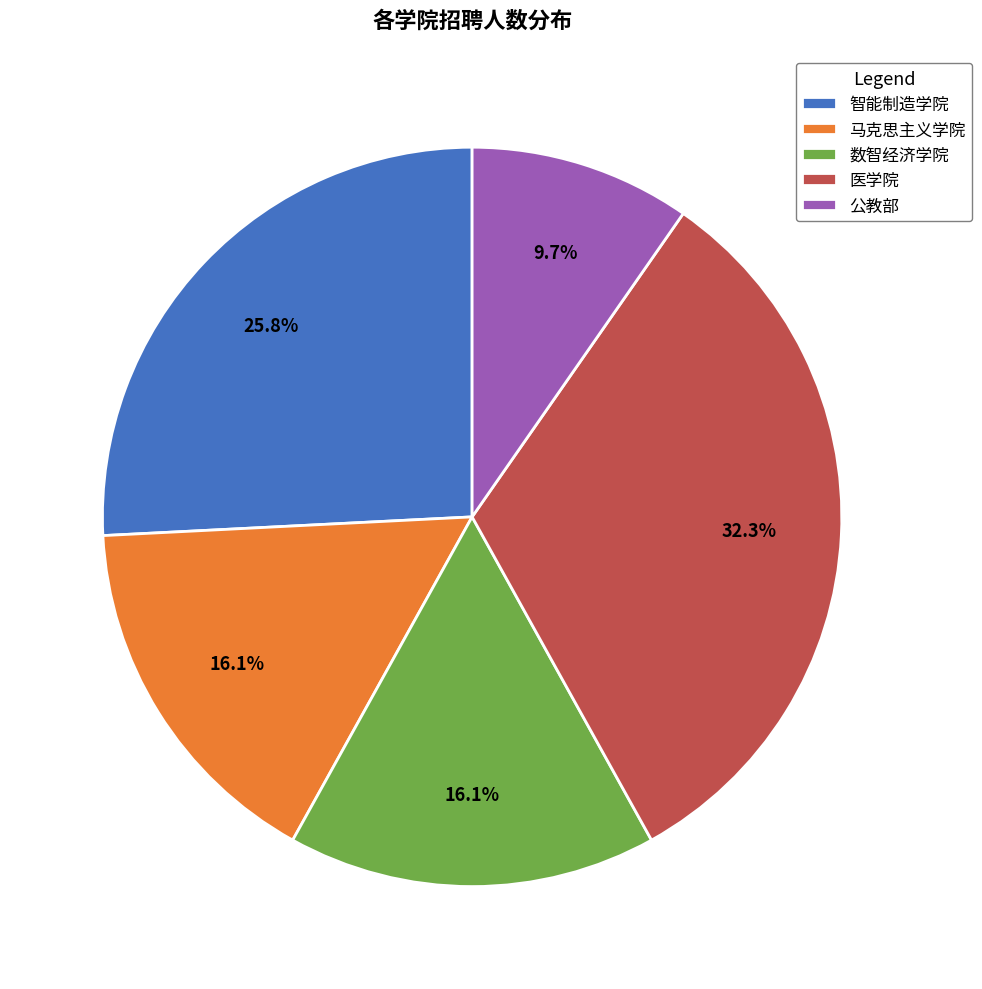

True or false: 智能制造学院 accounts for 12% of the total.

False